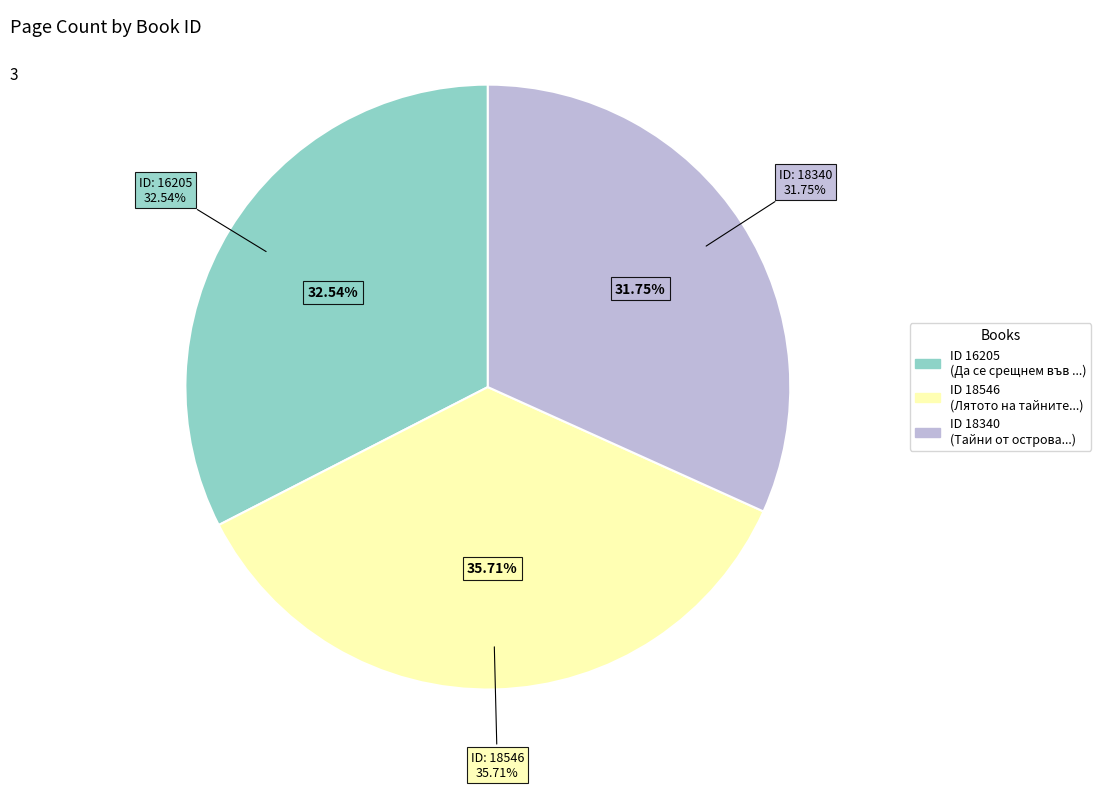

Does 18340 represent more than half of the total?

No